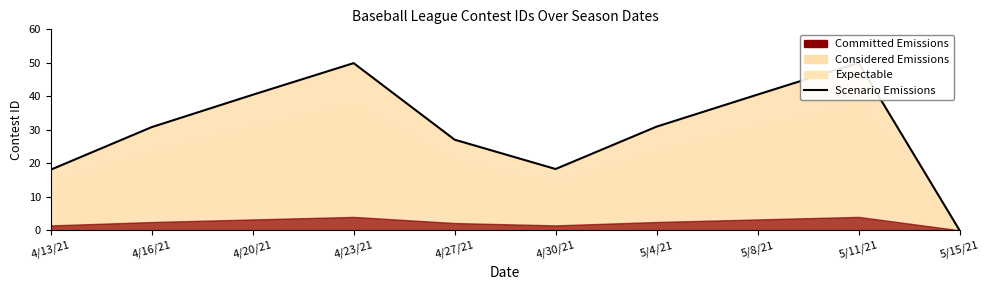

What position from the right is 4/30/21?

5